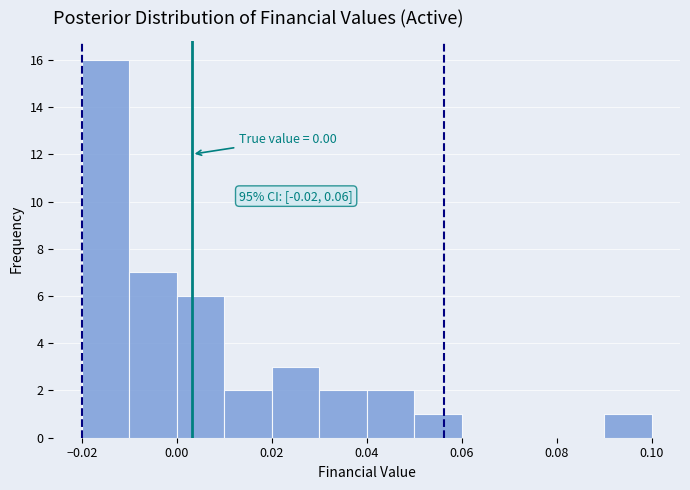

Over which range of the x-axis is the bar tallest?

-0.02 to -0.01